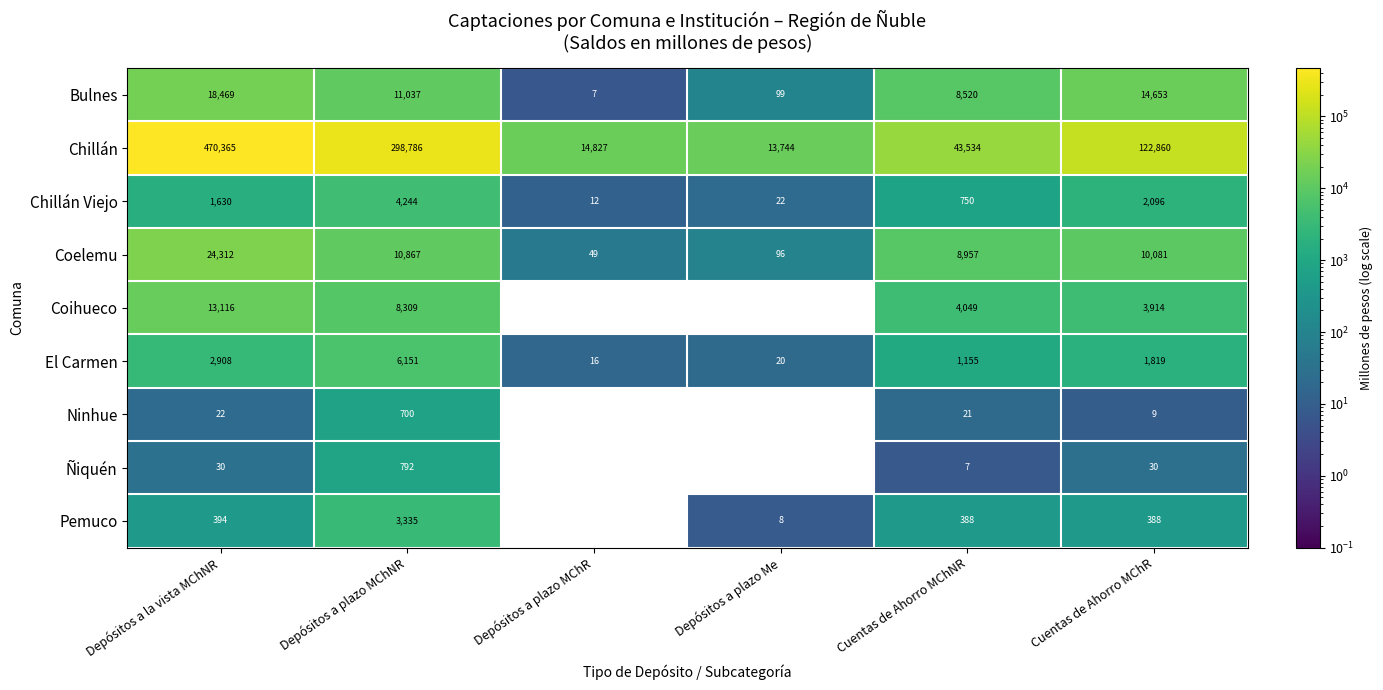

At which label does Bulnes reach its minimum?

Depósitos a plazo MChR